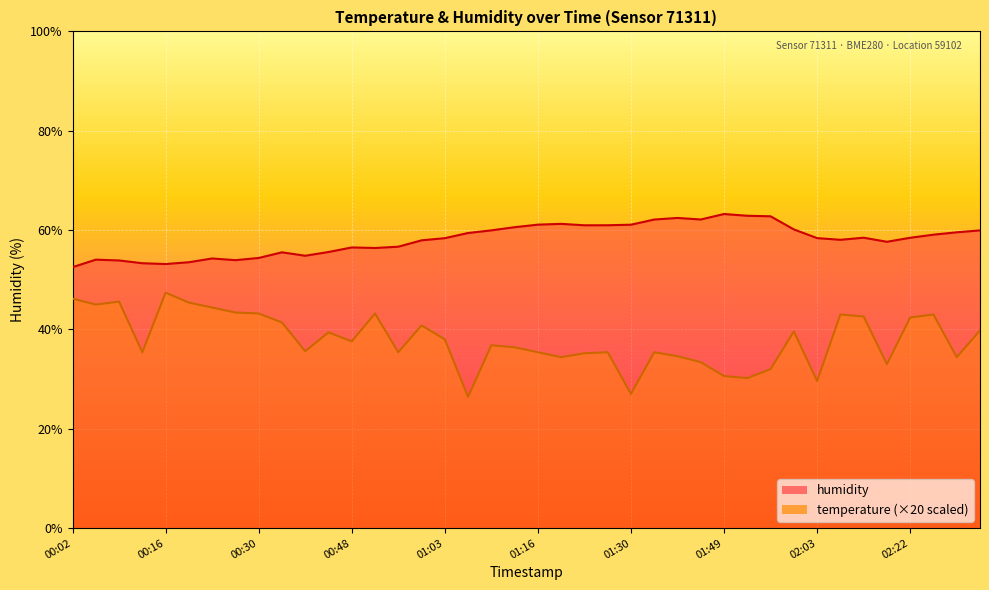

Is the value of humidity at 02:18 greater than the value of temperature at 01:16?

Yes